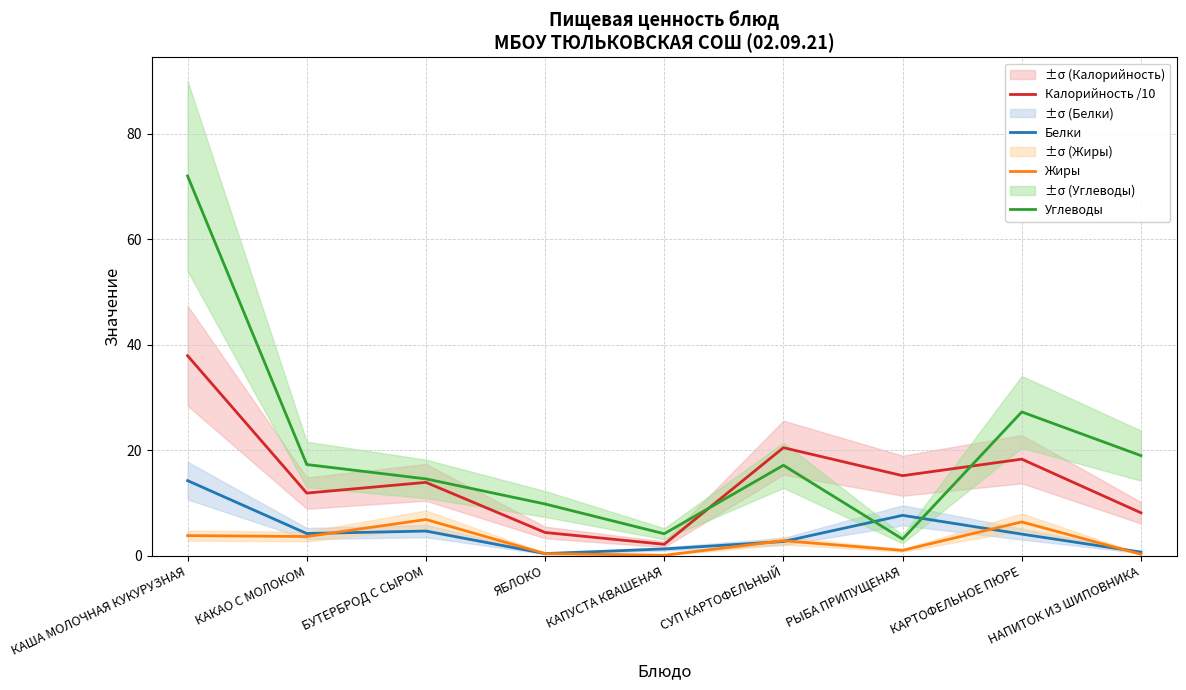

Reading right to left, extract all data points from this chart.

Калорийность /10: 8.1	18.3	15.2	20.5	2.2	4.4	13.9	11.9	37.9
Белки: 0.7	4.1	7.7	2.7	1.3	0.4	4.7	4.2	14.2
Жиры: 0.3	6.4	1.0	2.8	0.1	0.4	6.9	3.6	3.8
Углеводы: 19.0	27.2	3.1	17.1	4.2	9.8	14.6	17.3	72.0